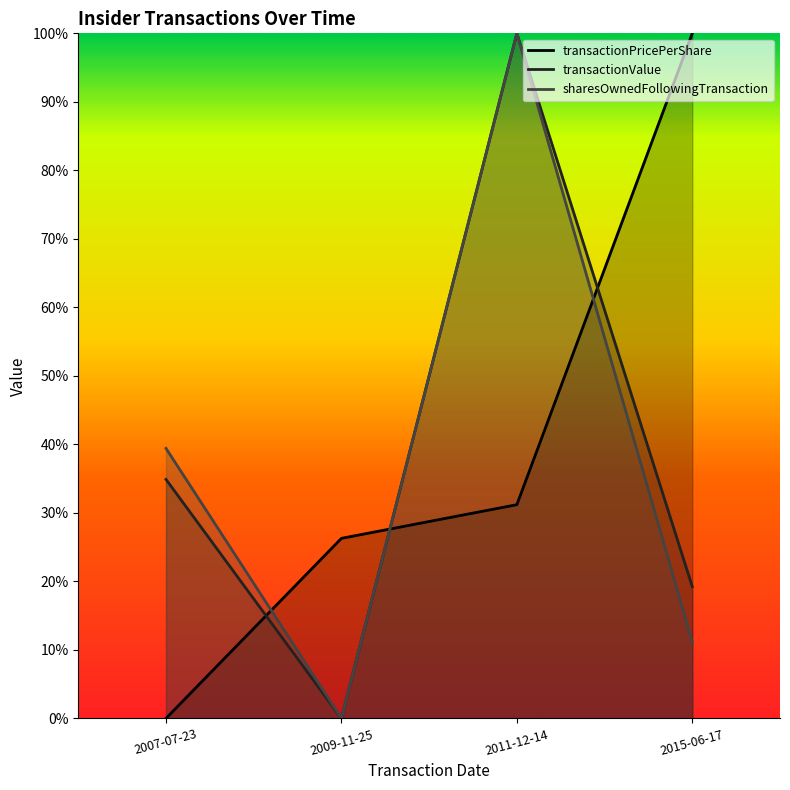

Which series ends up on top after the final intersection of transactionPricePerShare and sharesOwnedFollowingTransaction?

transactionPricePerShare